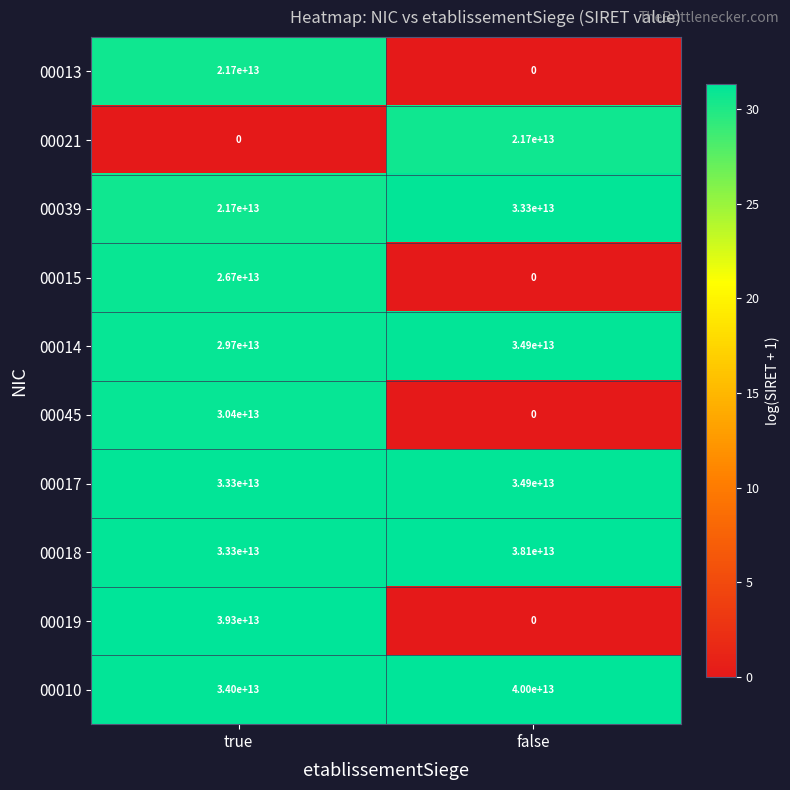

What is the difference between the maximum and minimum values in the 00039 series?

11600000000000